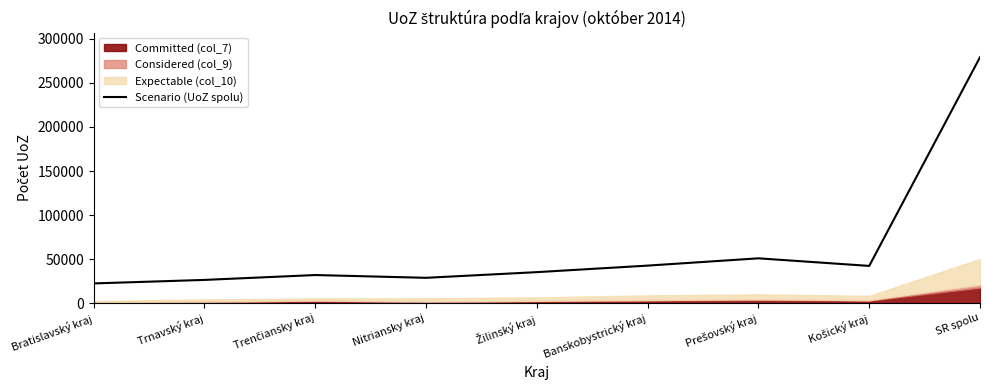

What is the approximate value at Nitriansky kraj, to the nearest 10?

28640